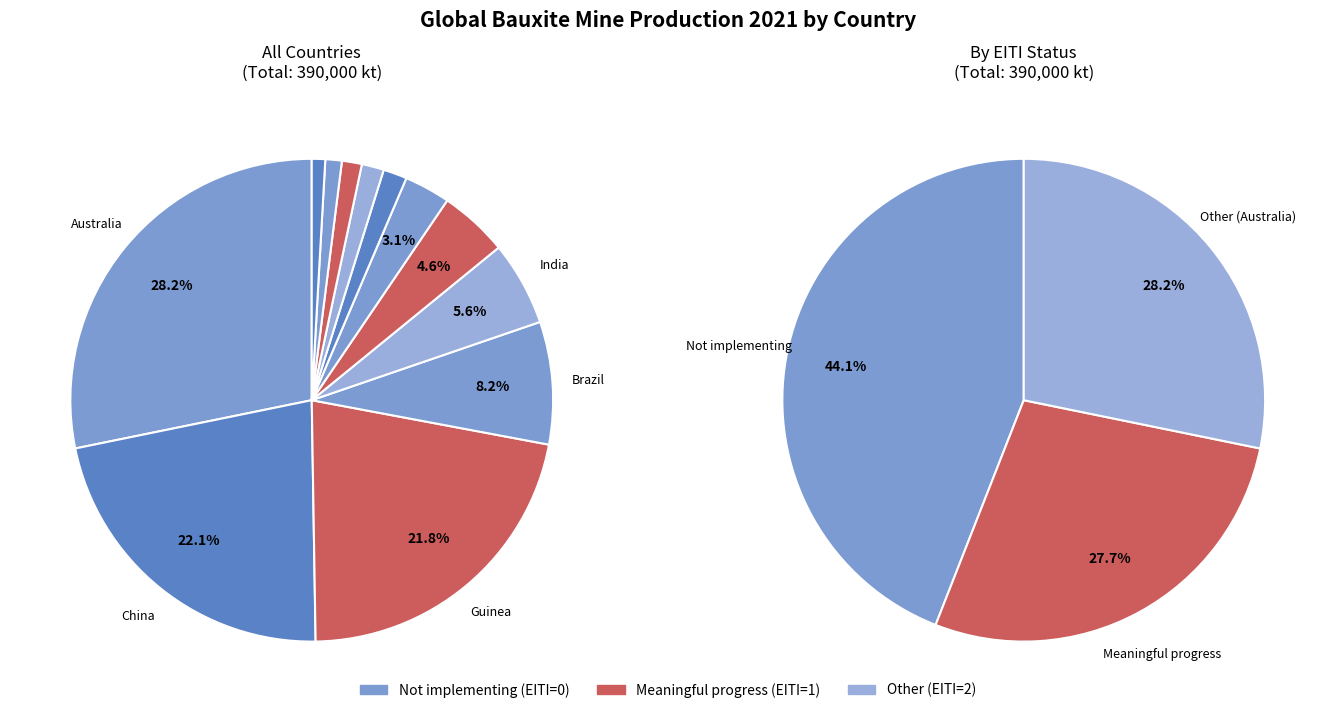

Is there a majority slice in this chart?

No